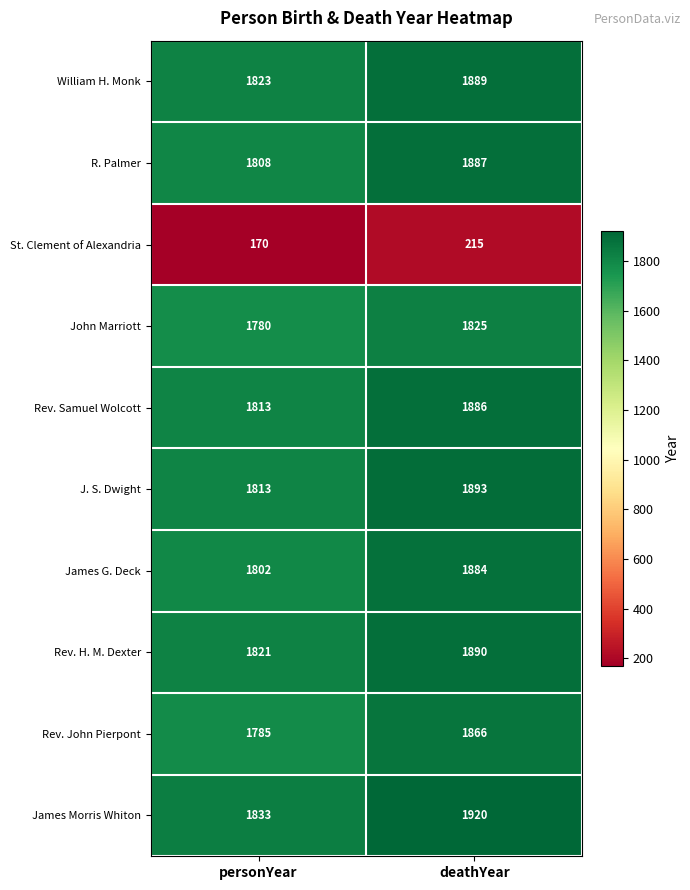

Rank the series at deathYear from highest to lowest value.

James Morris Whiton, J. S. Dwight, Rev. H. M. Dexter, William H. Monk, R. Palmer, Rev. Samuel Wolcott, James G. Deck, Rev. John Pierpont, John Marriott, St. Clement of Alexandria